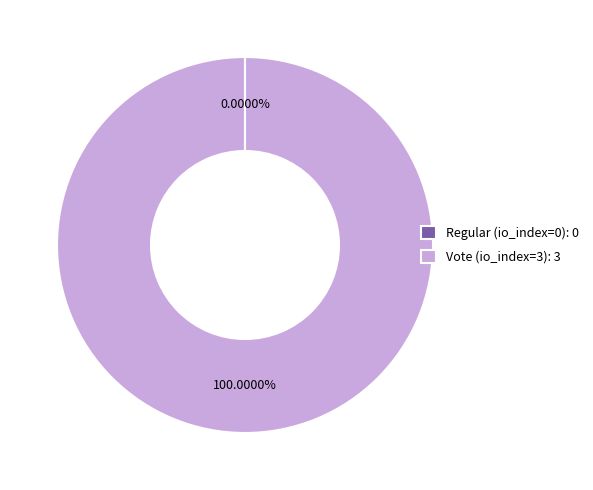

Is there any slice that represents more than half of the pie?

Yes